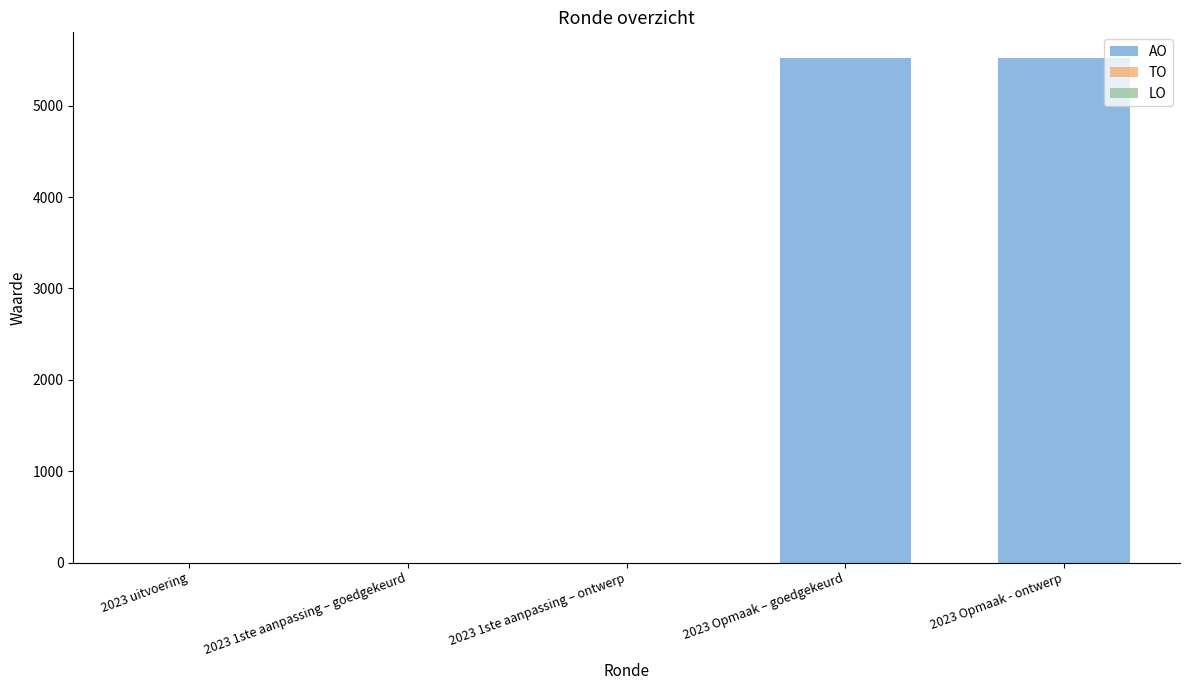

What is the maximum value shown in the chart?

5527